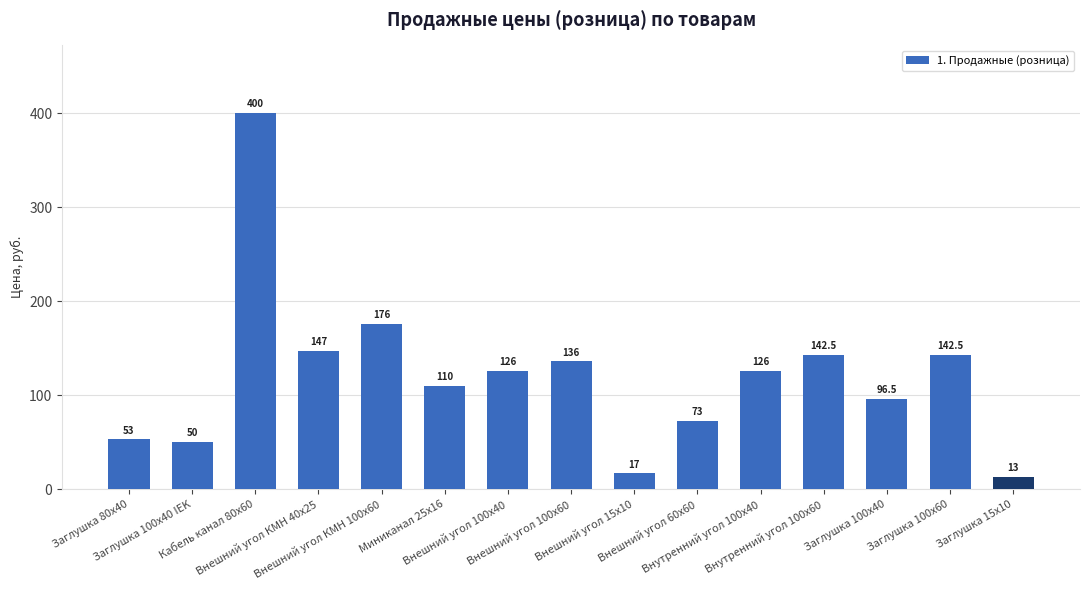

What is the approximate value at Заглушка 15х10?

13.0